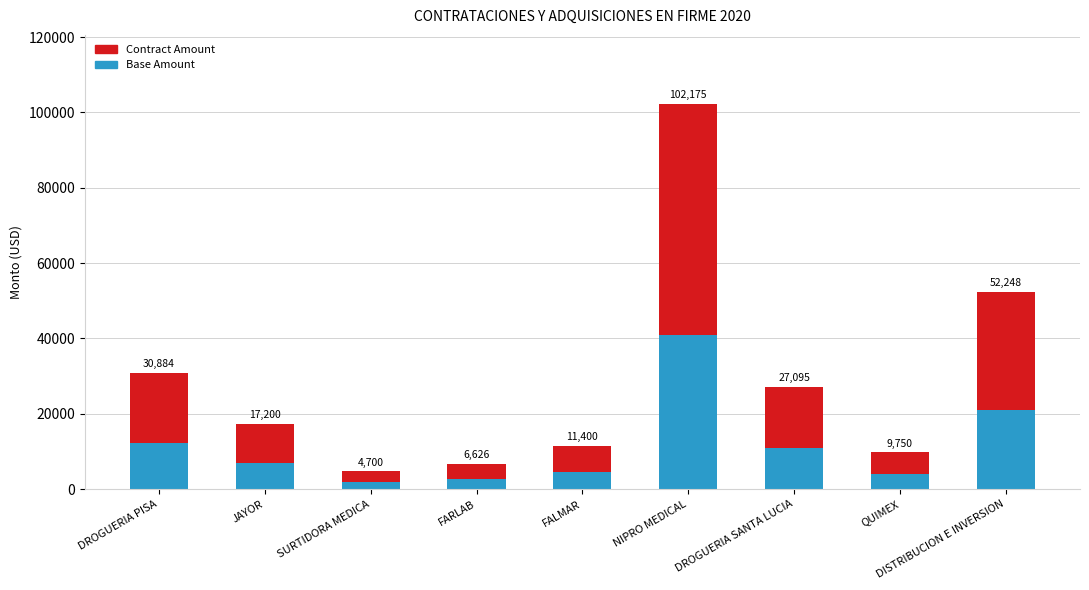

Which series has the largest total across all categories?

Contract Amount